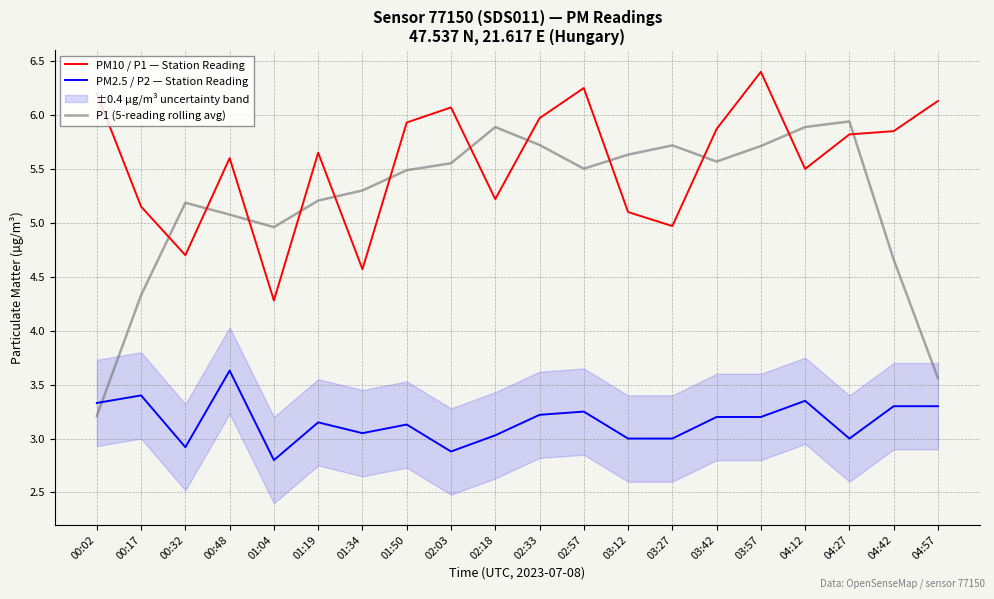

How many values in the P1 (5-reading rolling avg) series exceed 5?

15